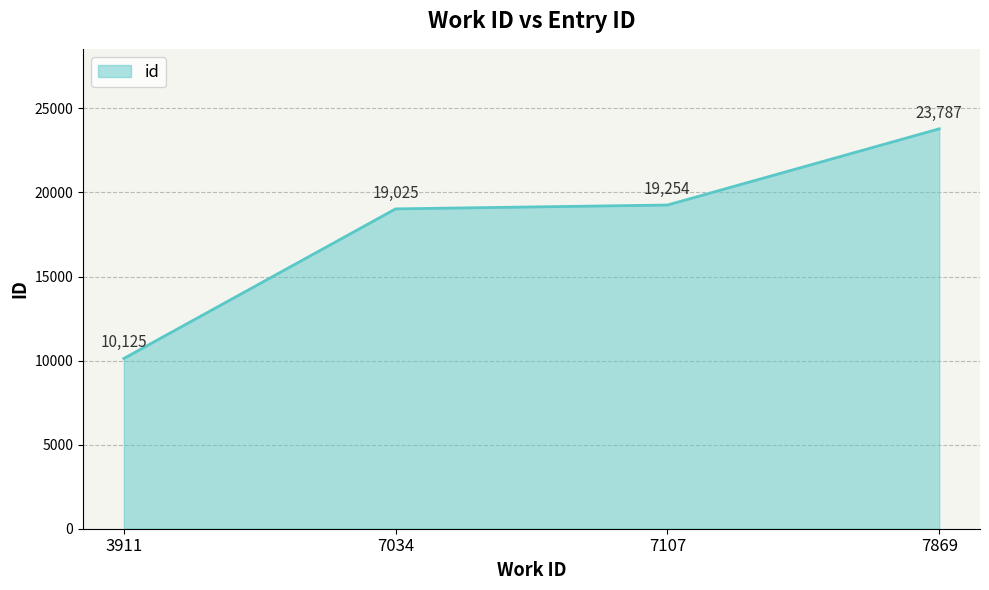

Reading left to right, transcribe all the data shown in this chart.

3911=10125	7034=19025	7107=19254	7869=23787